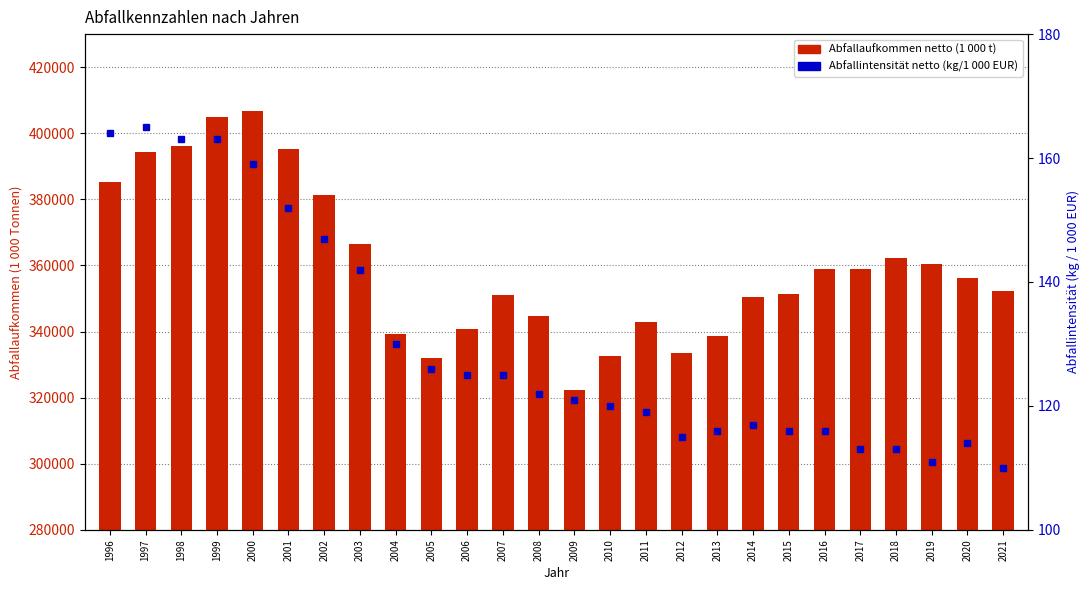

Does the chart contain stacked bars?

No